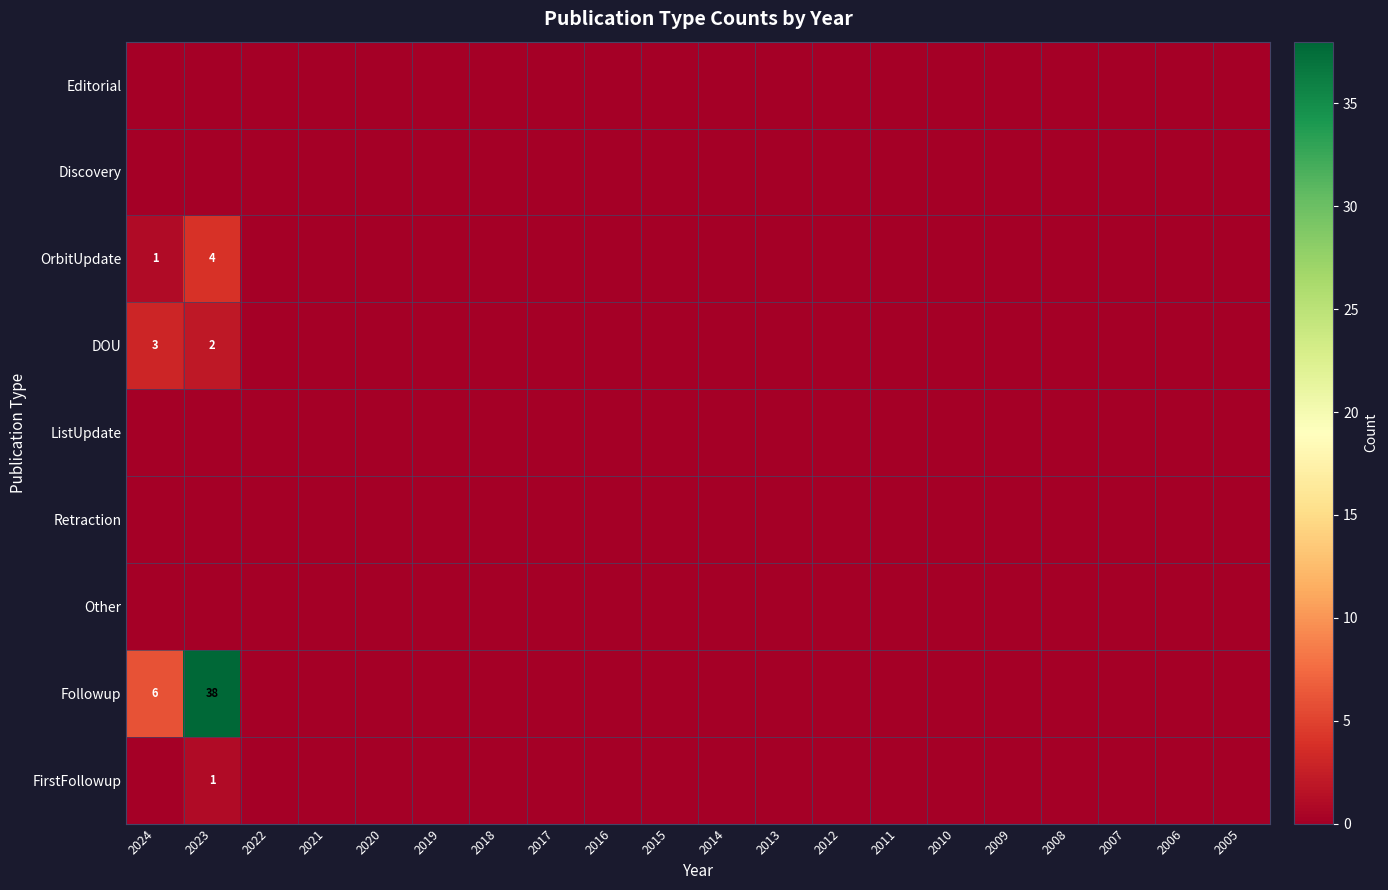

Rank the categories by OrbitUpdate value from lowest to highest.

2022, 2021, 2020, 2019, 2018, 2017, 2016, 2015, 2014, 2013, 2012, 2011, 2010, 2009, 2008, 2007, 2006, 2005, 2024, 2023